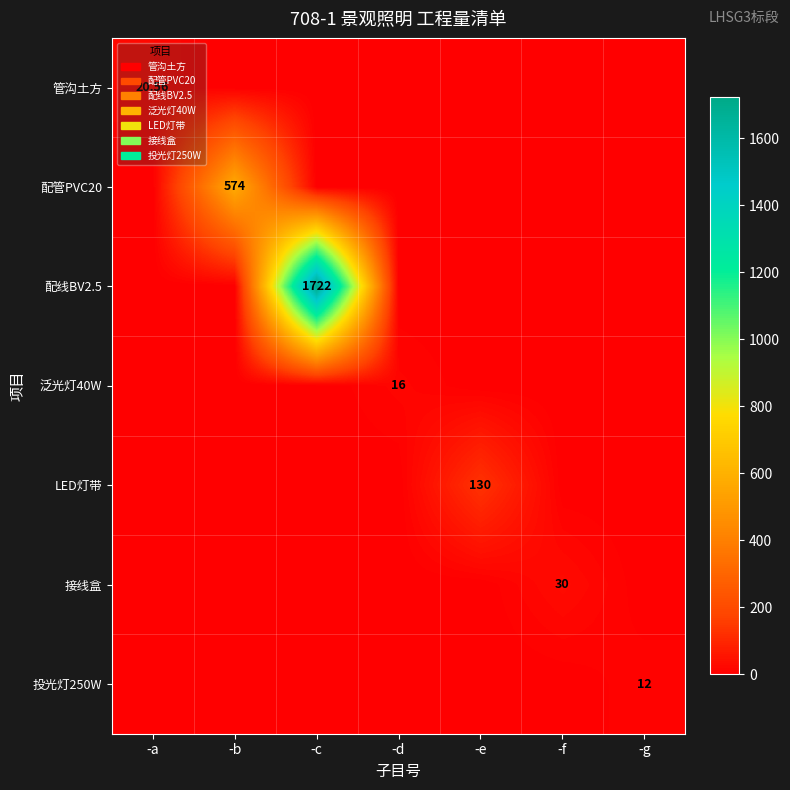

List the labels in order of 投光灯250W value, largest first.

-g, -a, -b, -c, -d, -e, -f